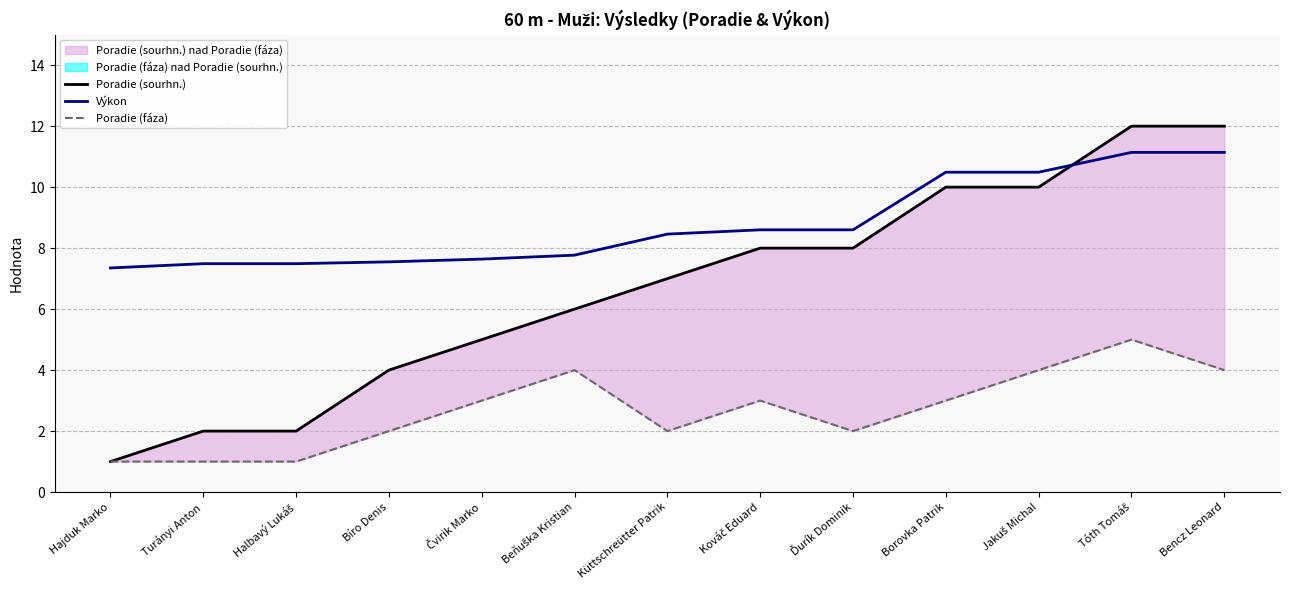

Reading right to left, list all the values displayed in this chart.

Poradie (sourhn.): 12.0	12.0	10.0	10.0	8.0	8.0	7.0	6.0	5.0	4.0	2.0	2.0	1.0
Výkon: 11.1	11.1	10.5	10.5	8.6	8.6	8.5	7.8	7.6	7.5	7.5	7.5	7.3
Poradie (fáza): 4.0	5.0	4.0	3.0	2.0	3.0	2.0	4.0	3.0	2.0	1.0	1.0	1.0